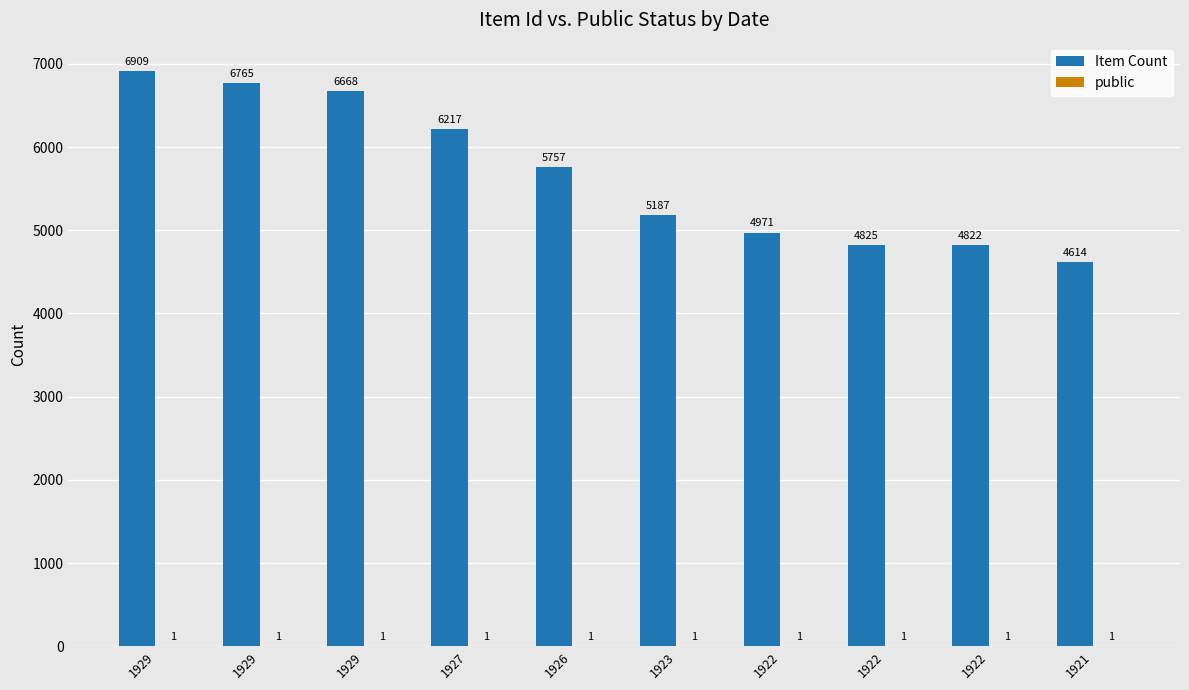

How many series are shown in this chart?

2